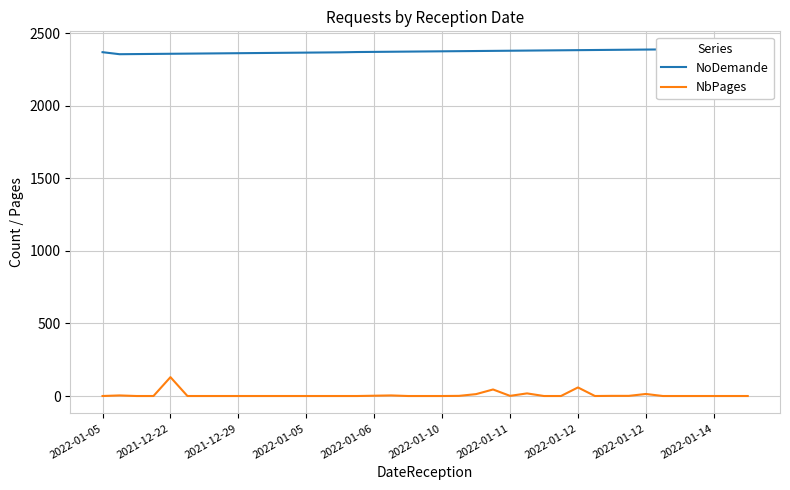

At 2021-12-22, list the series in order from smallest to largest.

NbPages, NoDemande